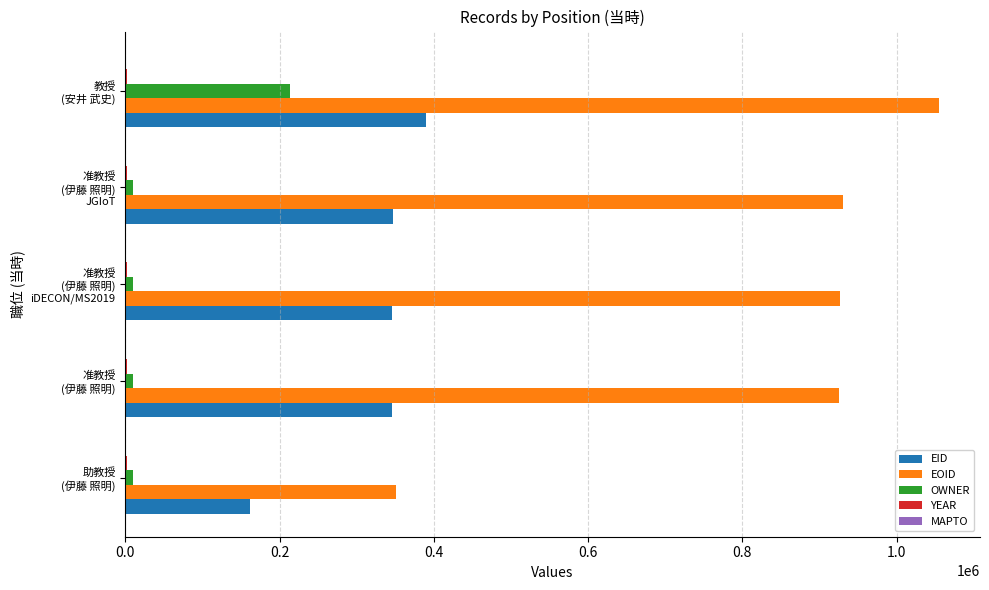

What is the highest value of the EOID series?

1055467